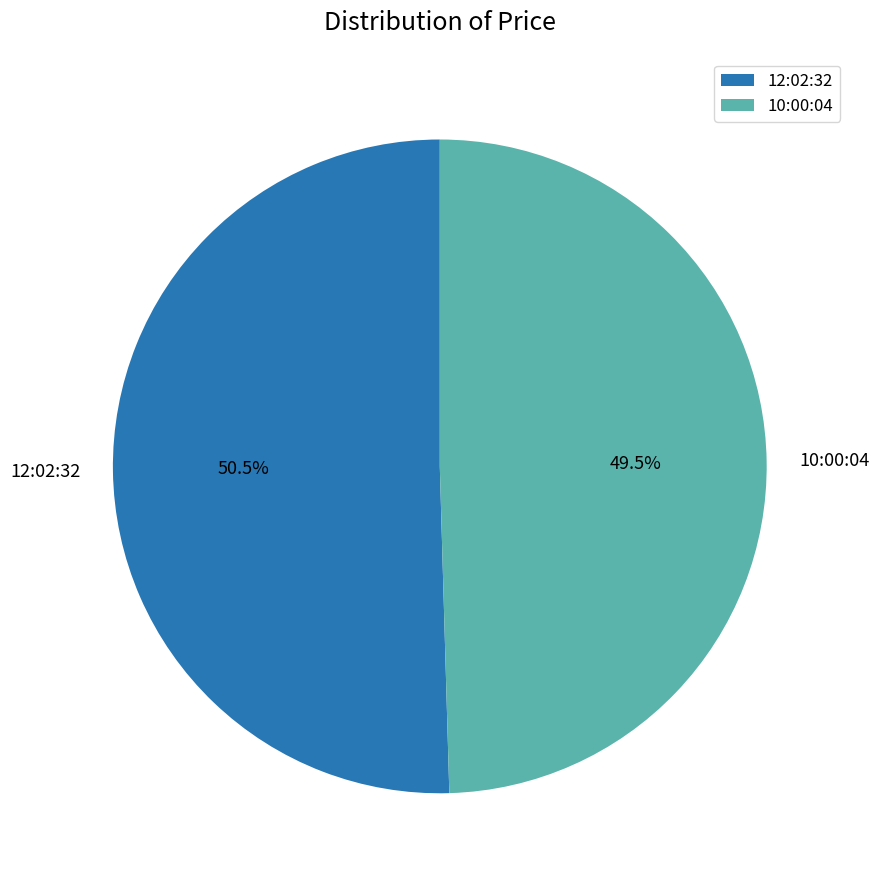

Combined, do 10:00:04 and 12:02:32 account for over 50%?

Yes